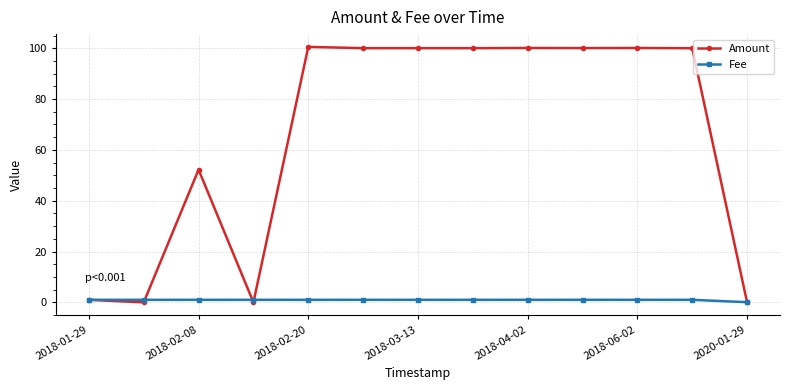

What is the average value of the Fee series?

0.9